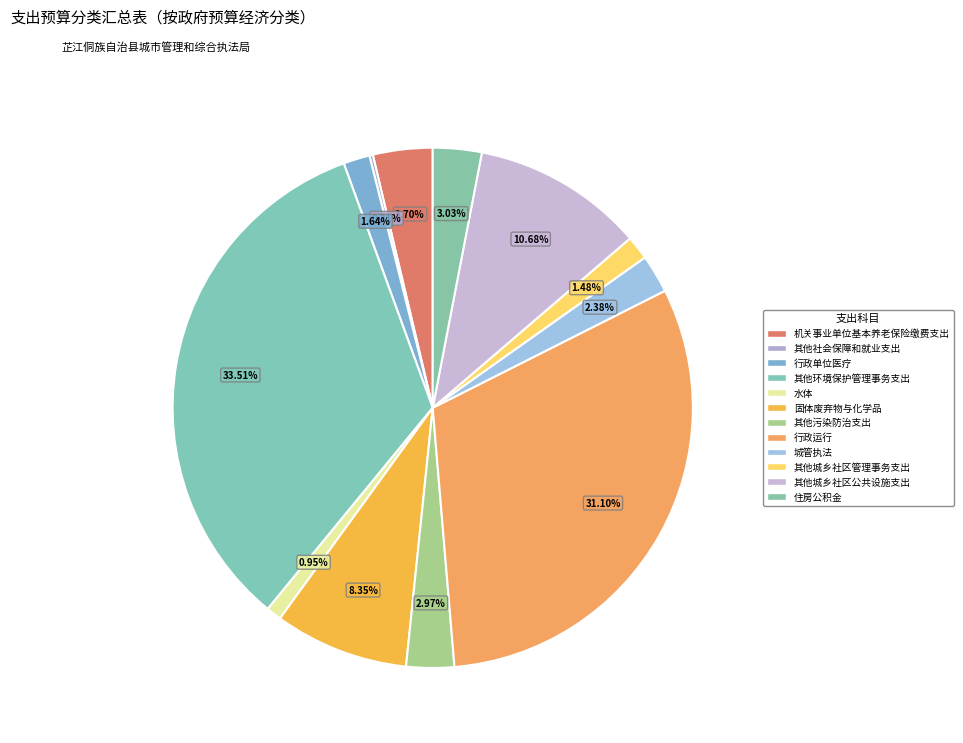

Which slice is the largest?

其他环境保护管理事务支出